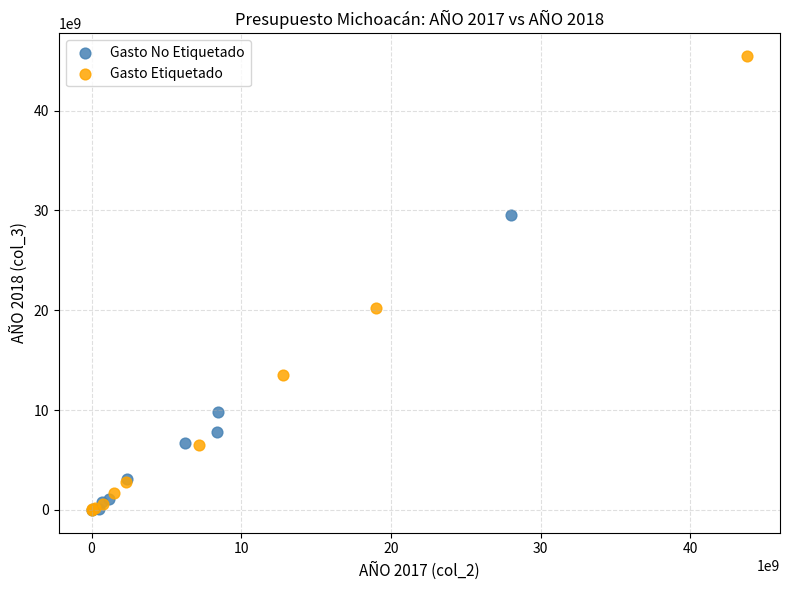

Which series reaches the maximum Y coordinate?

Gasto Etiquetado